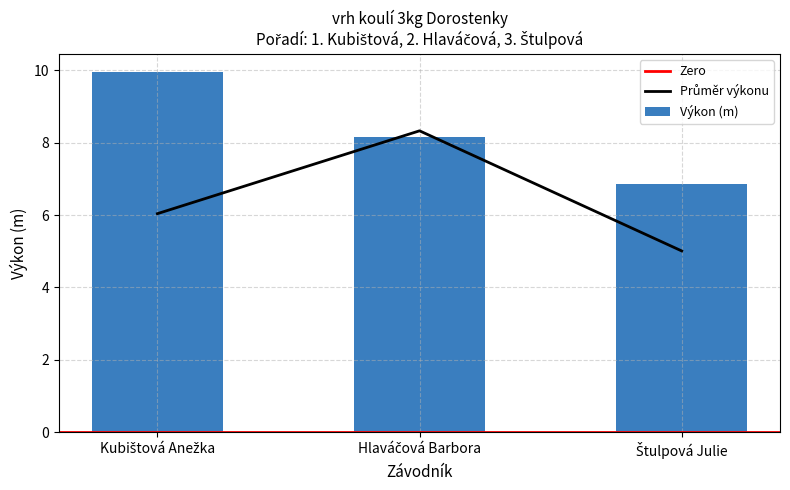

What is the value of the 2nd bar from the left?

8.2